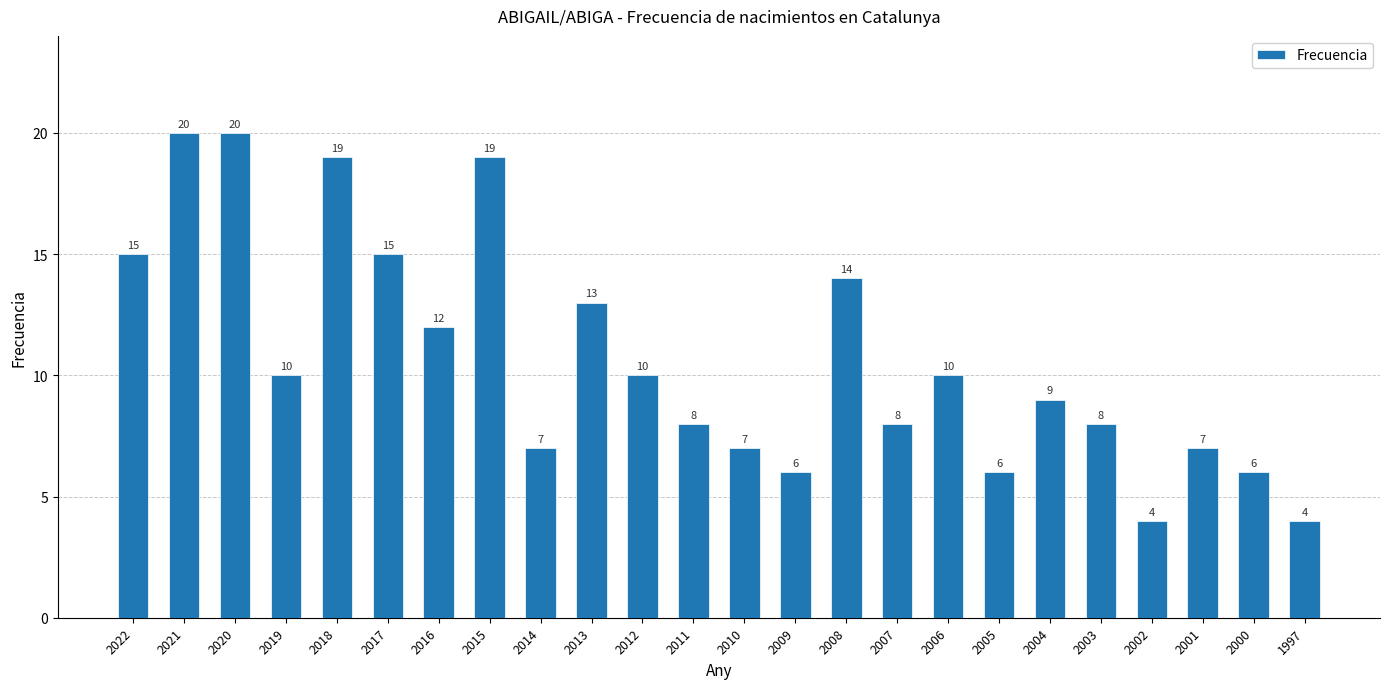

How many data points are less than 10?

12